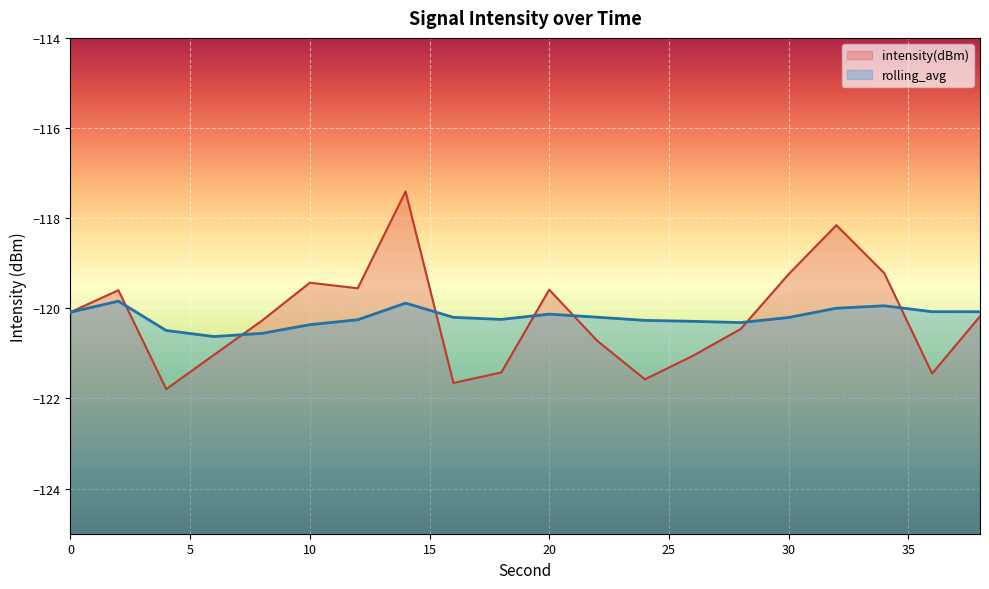

Which label corresponds to the largest value in the chart?

14